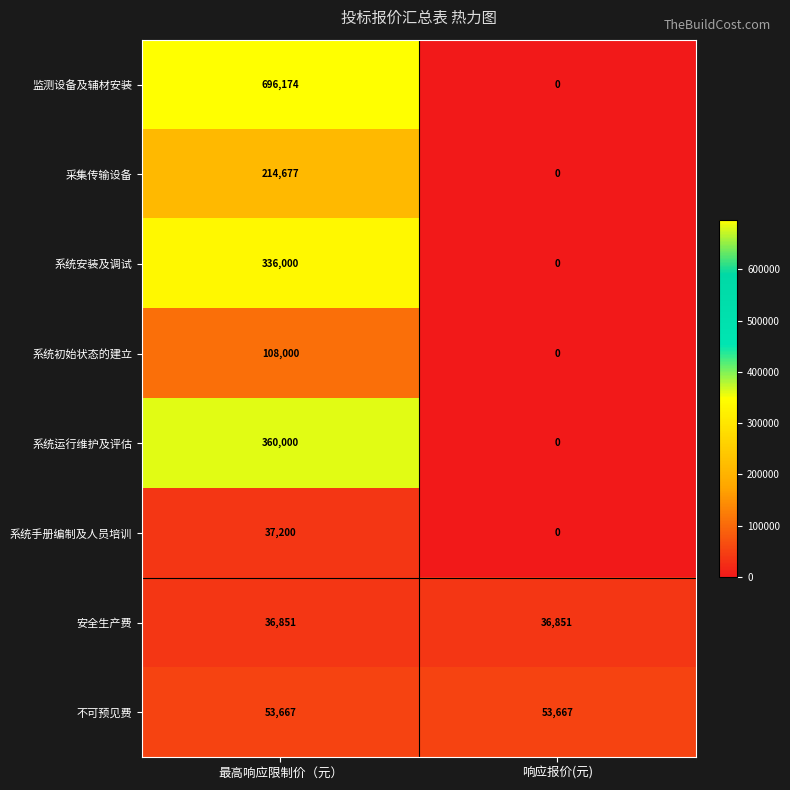

Rank the series by their maximum value, from highest to lowest.

监测设备及辅材安装, 系统运行维护及评估, 系统安装及调试, 采集传输设备, 系统初始状态的建立, 不可预见费, 系统手册编制及人员培训, 安全生产费